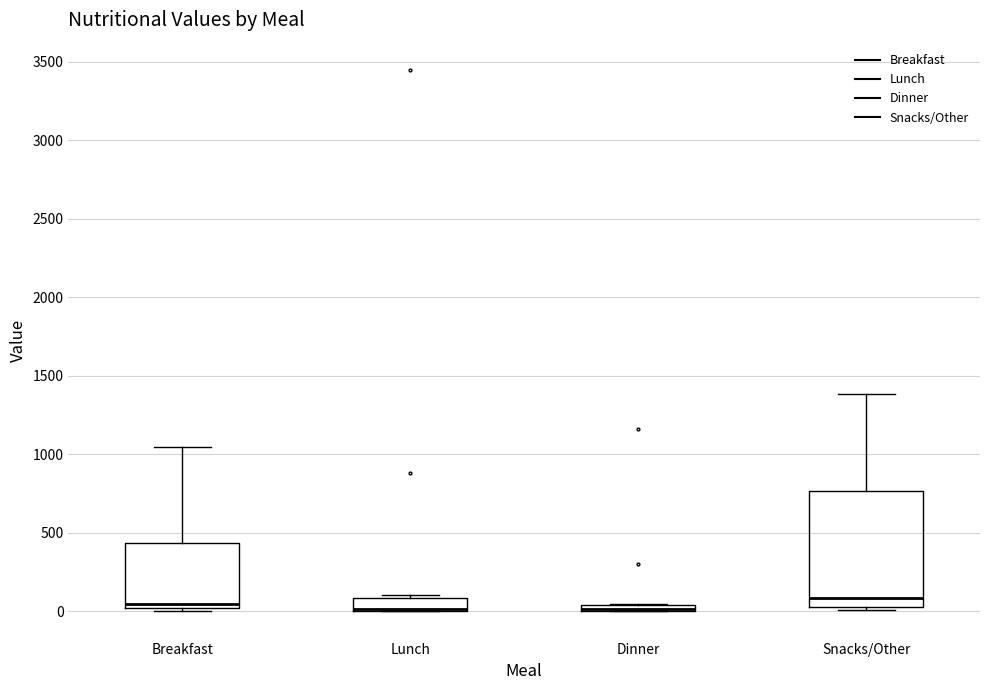

Where is the upper edge of the box for Lunch on the y-axis? The values are not printed on the chart, so give them approximately, as read against the axis.

100